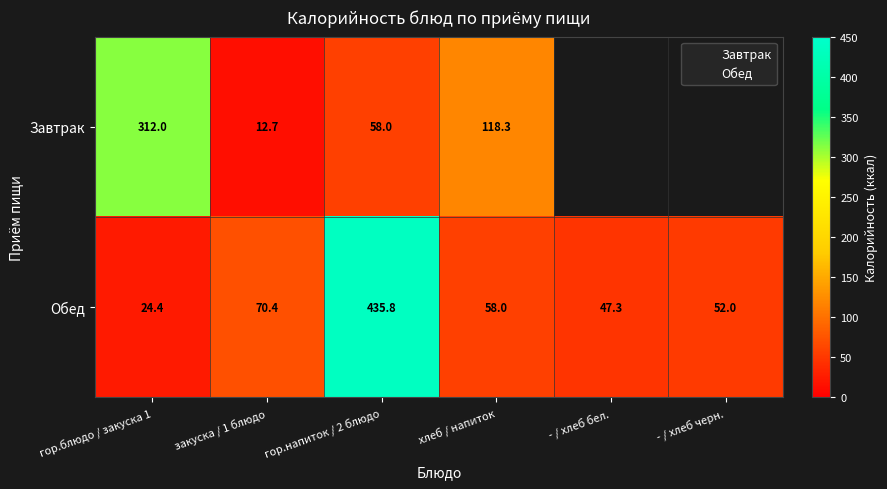

Which series changed the most between гор.блюдо / закуска 1 and хлеб / напиток?

Завтрак